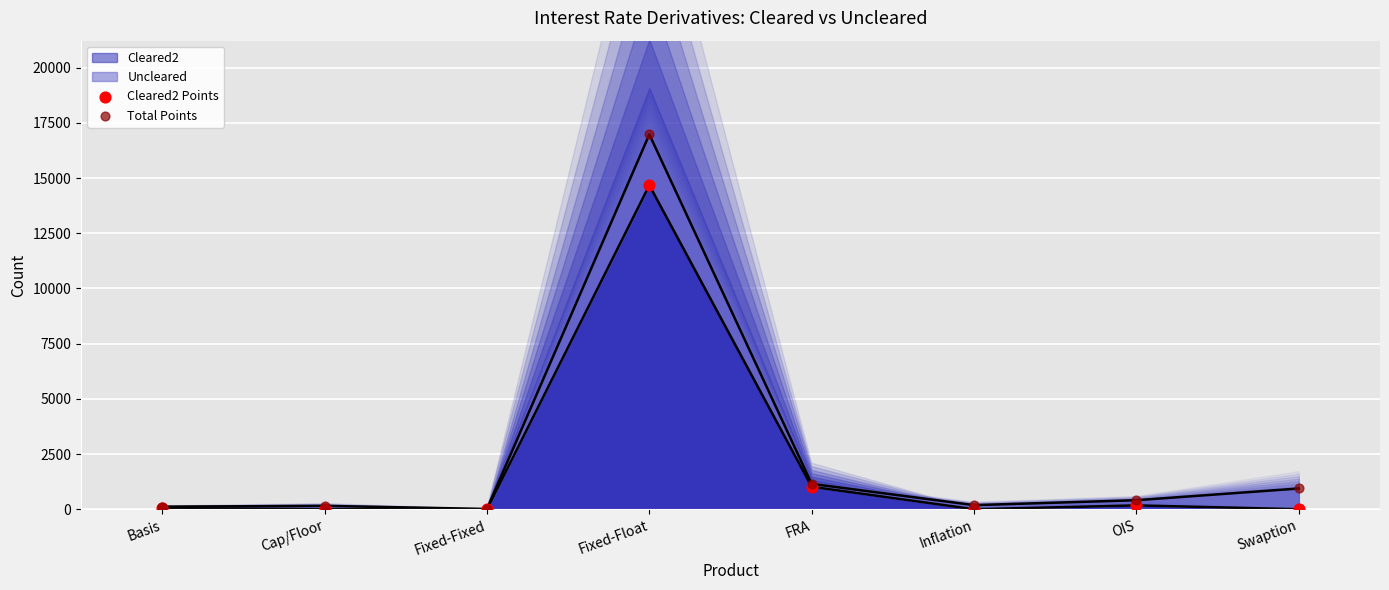

Which series has the largest total across all categories?

Total Points